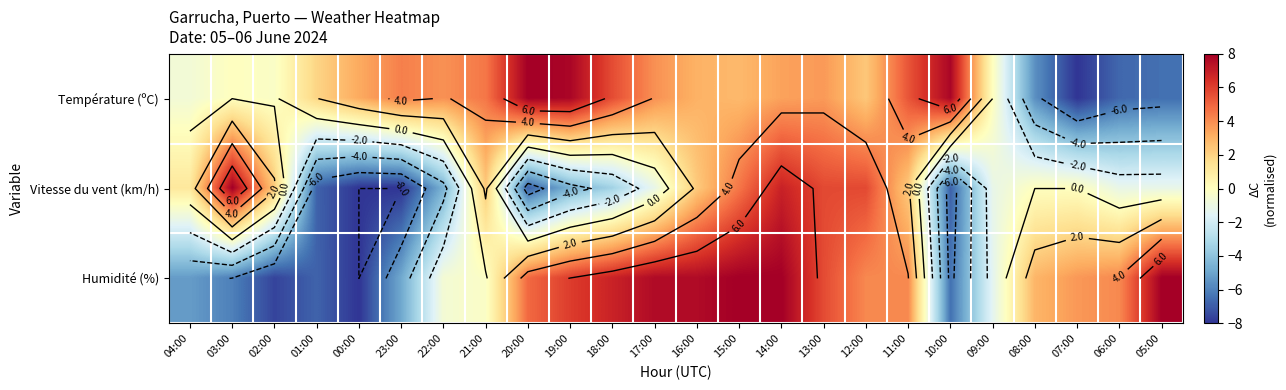

List the labels in order of Vitesse du vent (km/h) value, largest first.

03:00, 14:00, 13:00, 12:00, 15:00, 02:00, 21:00, 16:00, 11:00, 04:00, 08:00, 07:00, 17:00, 09:00, 06:00, 05:00, 18:00, 22:00, 19:00, 01:00, 20:00, 10:00, 00:00, 23:00